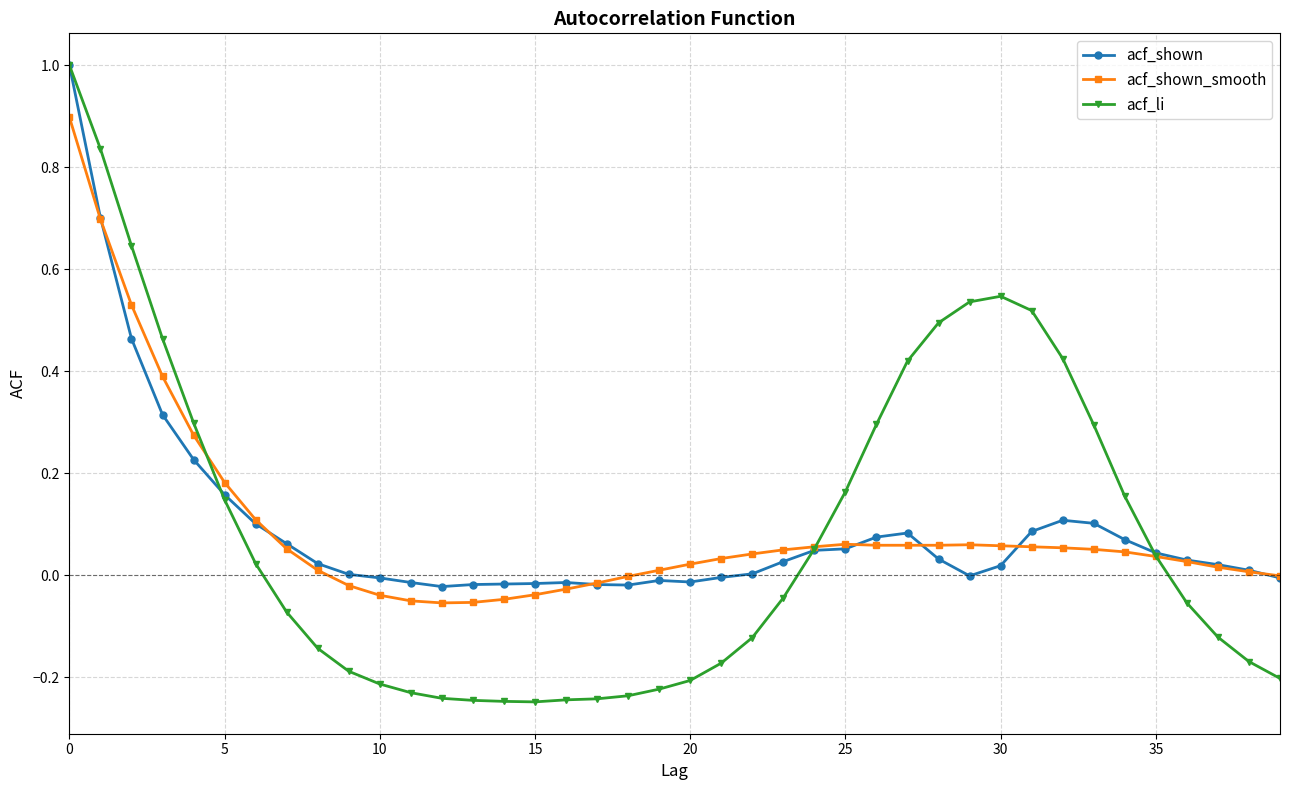

Which series has the largest range (max minus min)?

acf_li